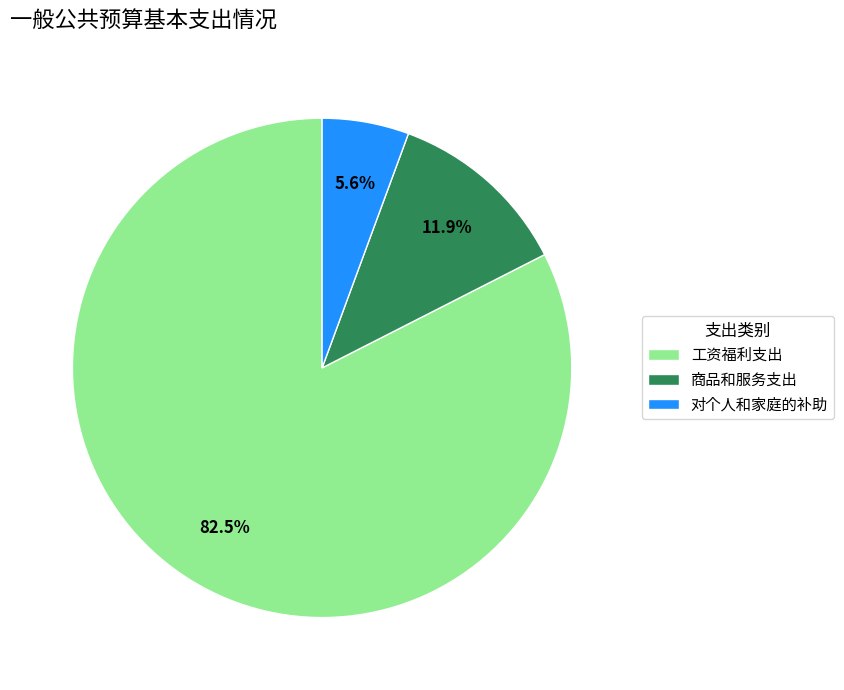

Which slice is the smallest?

对个人和家庭的补助